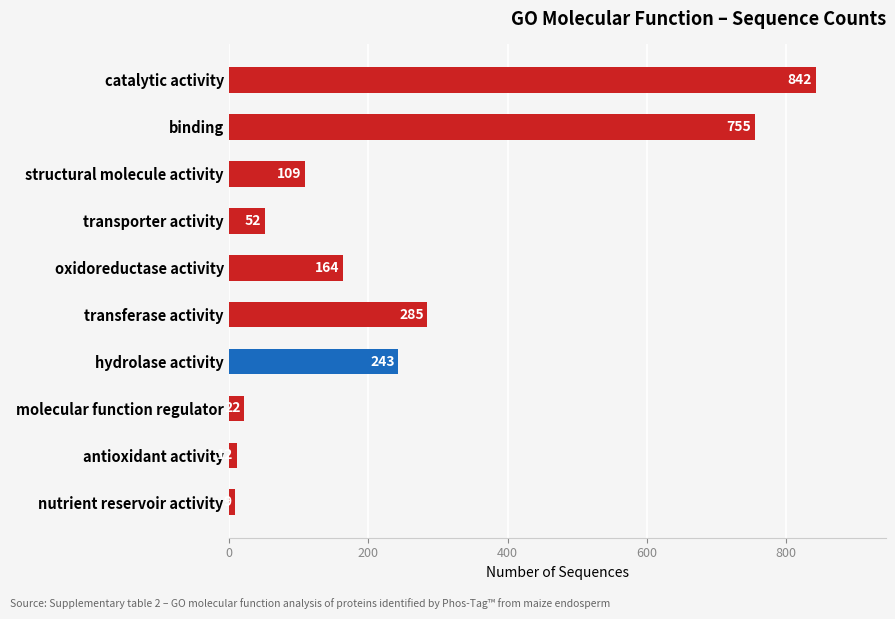

What is the change in value from transporter activity to antioxidant activity?

-40